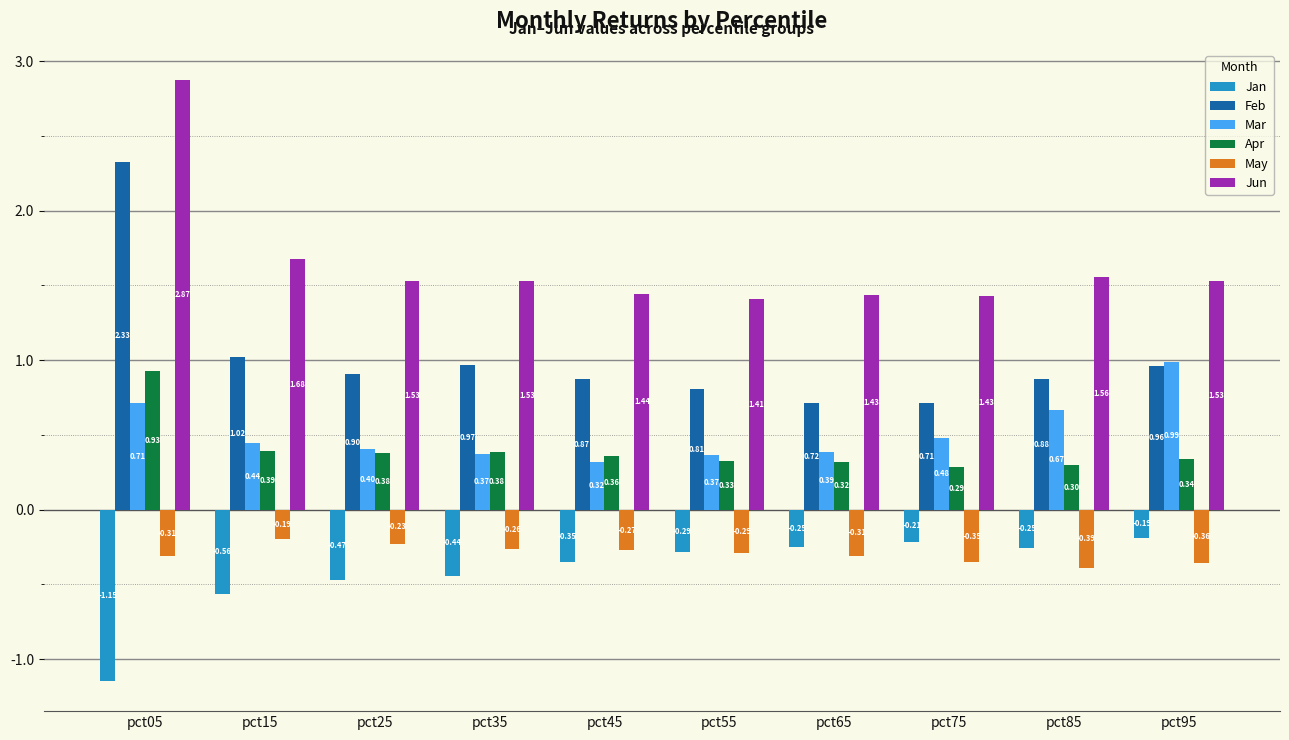

What is the difference between the May values at pct95 and pct45?

0.1